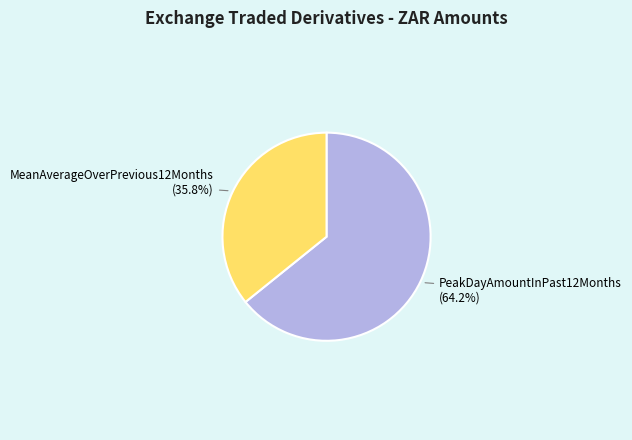

The MeanAverageOverPrevious12Months slice represents 36% of the pie. True or false?

True